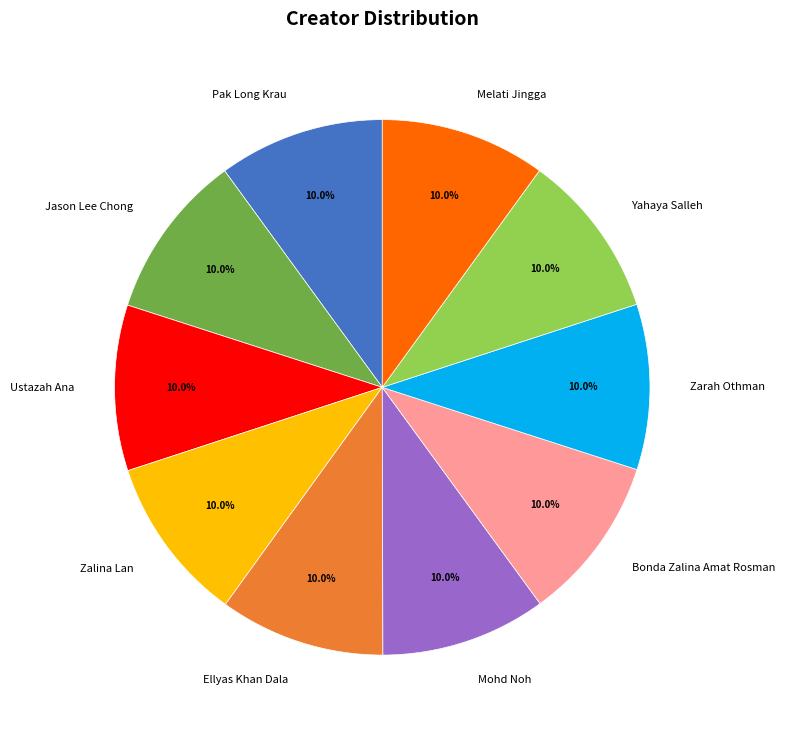

What percentage do Melati Jingga and Ellyas Khan Dala together represent?

20.0%